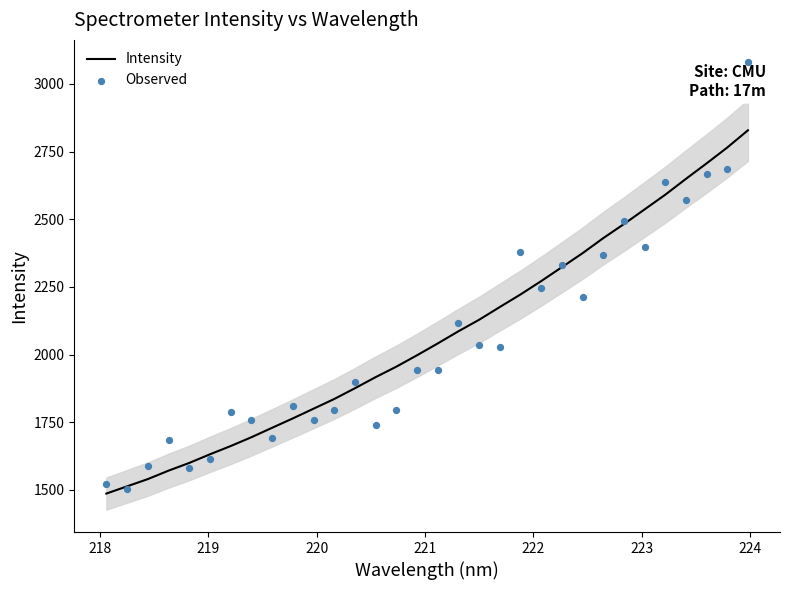

Which series reaches the minimum Y coordinate?

Intensity